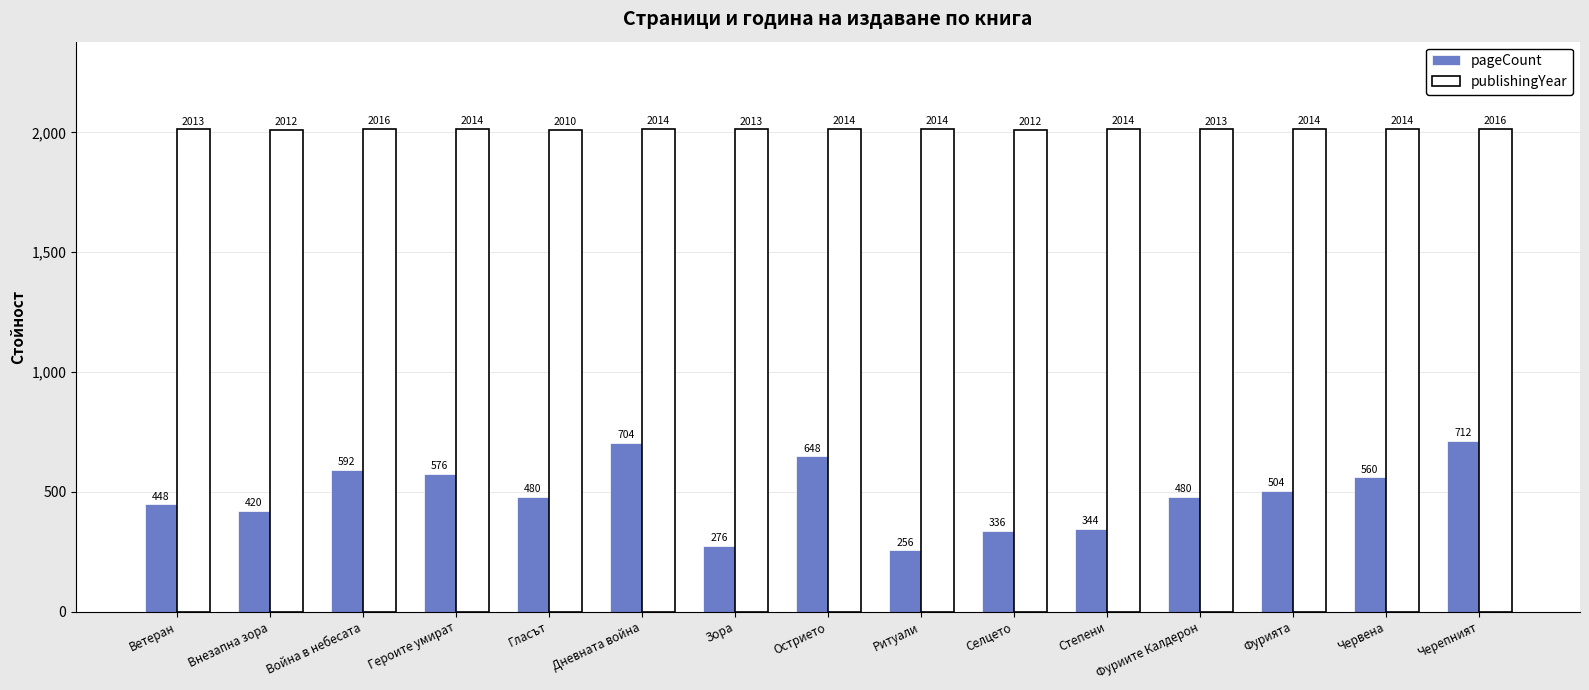

At how many categories does at least one series exceed 577?

15